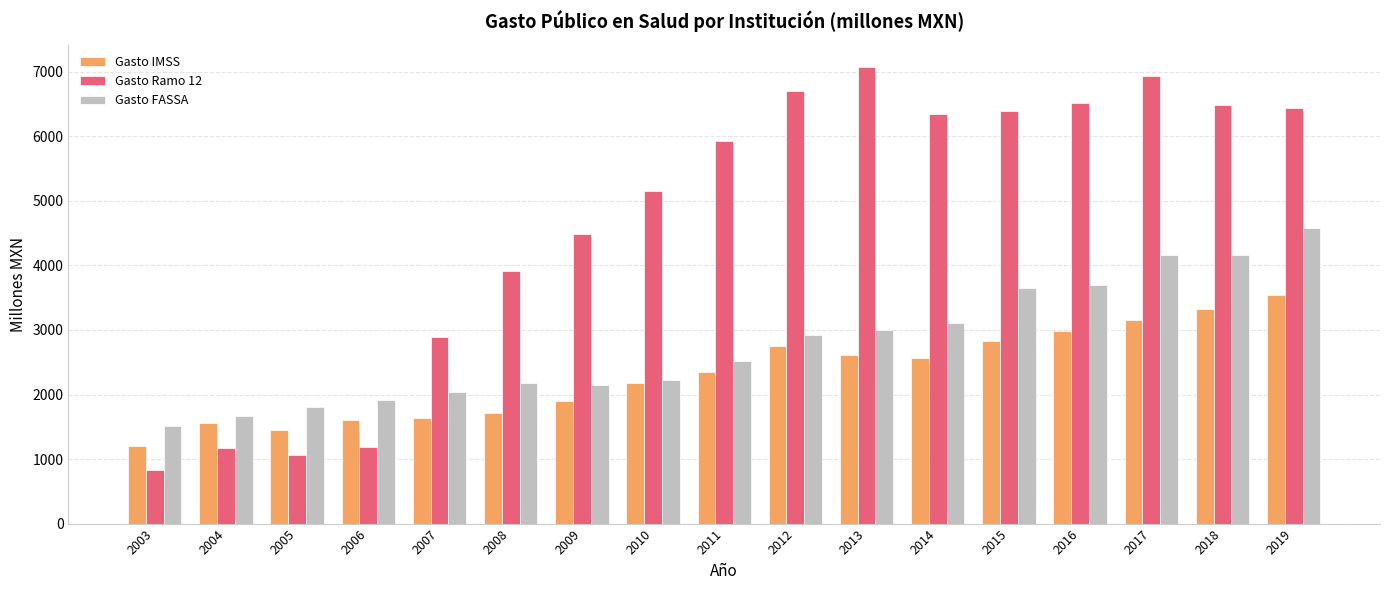

List the series in order of their peak value, highest first.

Gasto Ramo 12, Gasto FASSA, Gasto IMSS